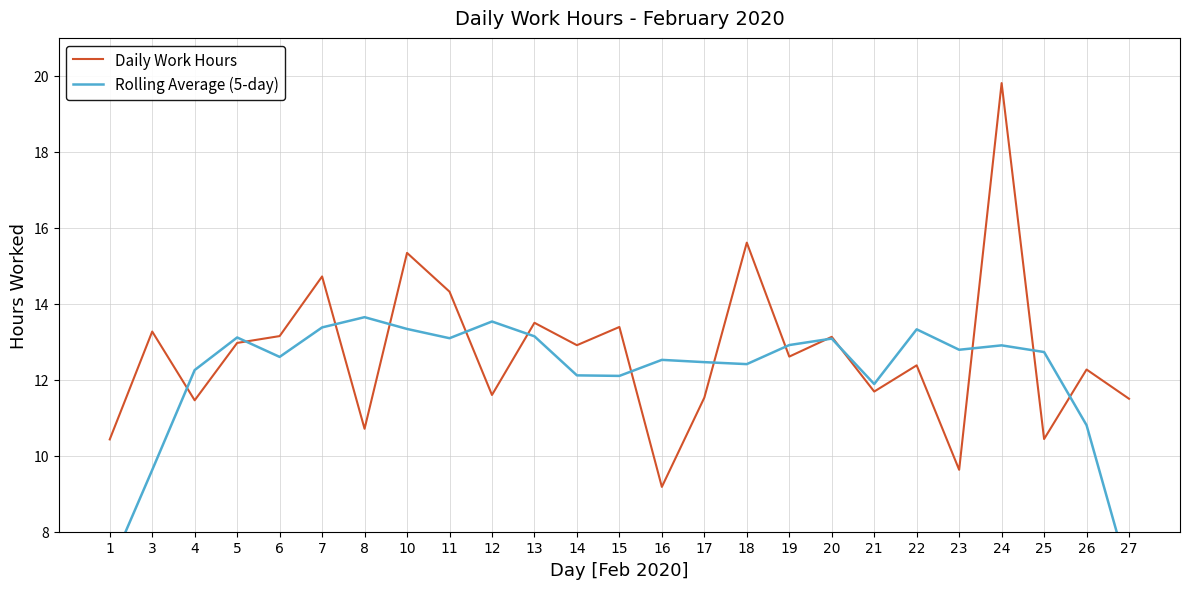

How many times do Rolling Average (5-day) and Daily Work Hours cross each other?

14